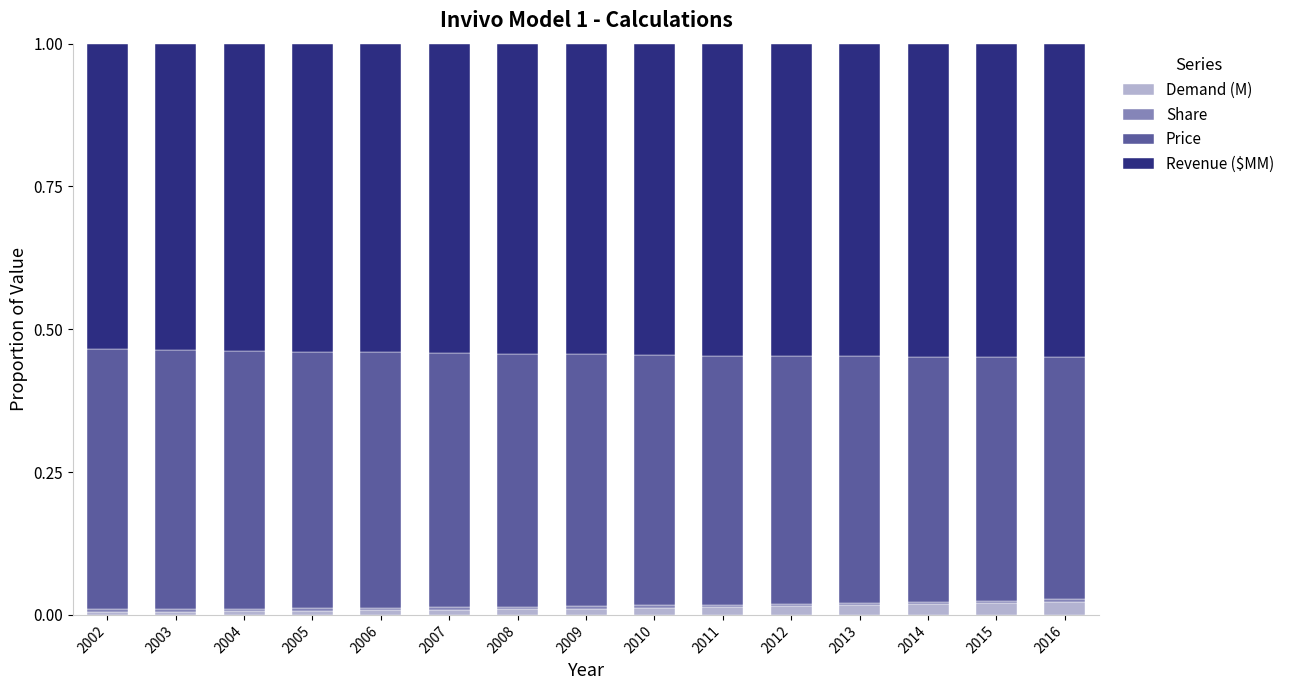

Is it true that Demand (M) equals 0.0 at 2002?

True